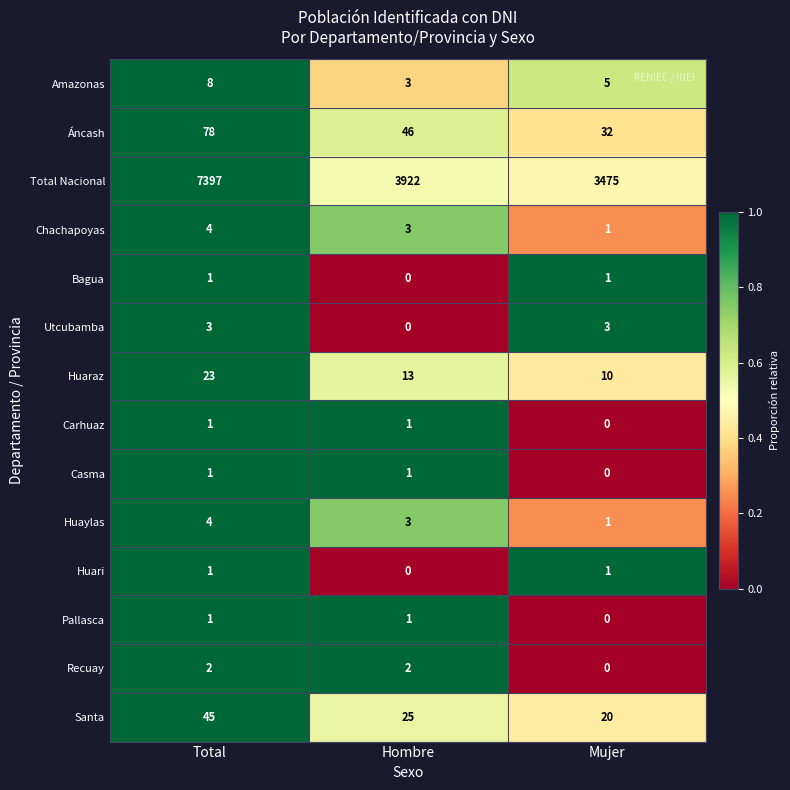

Which series changed the most between Total and Hombre?

Total Nacional